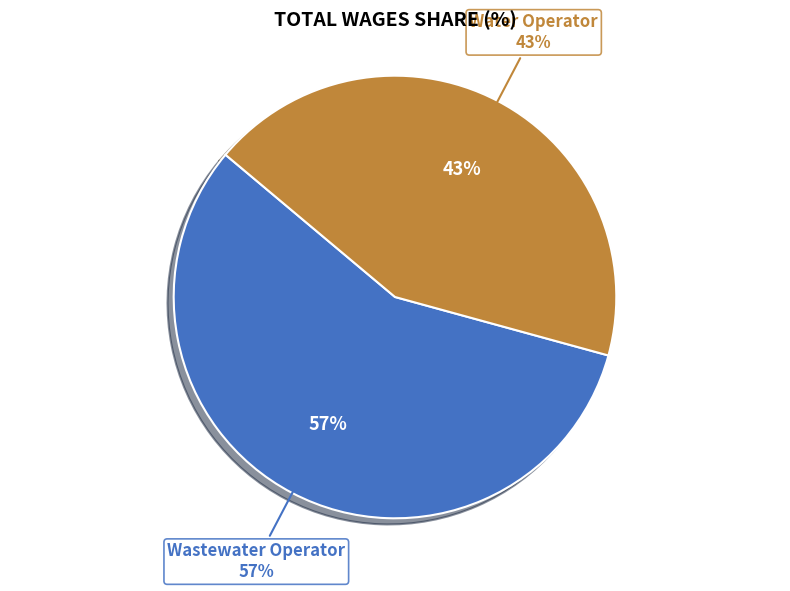

Which category has the biggest portion of the pie?

Wastewater Operator